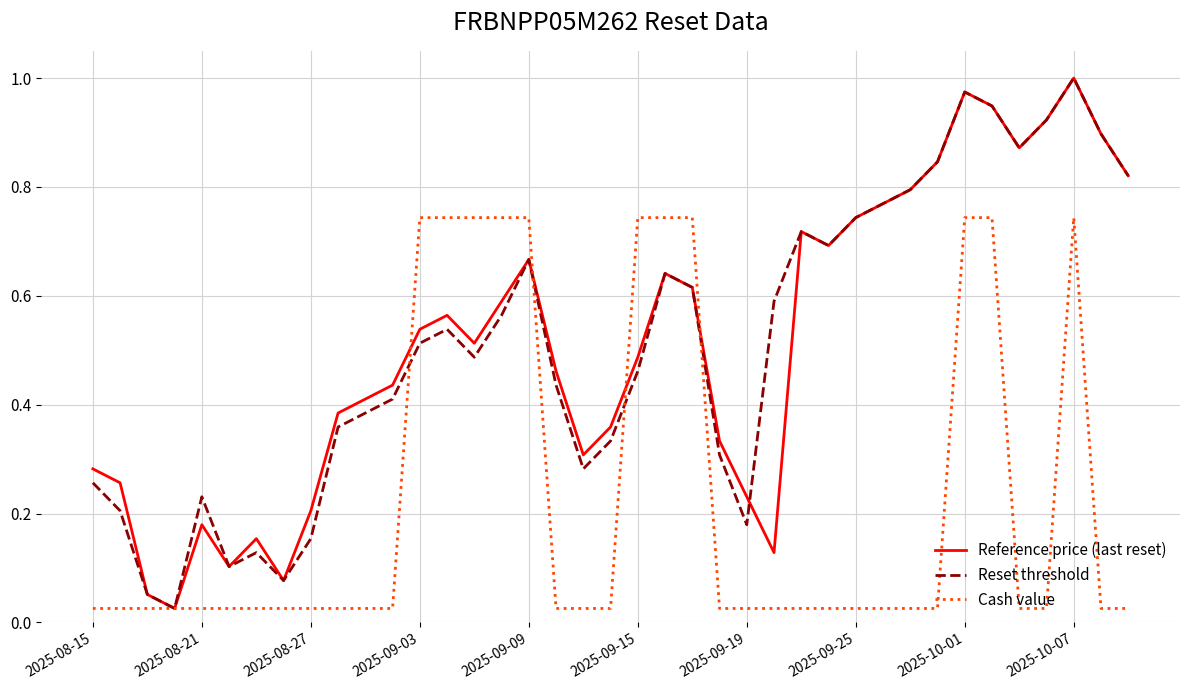

What are all the series names shown in the legend?

Reference price (last reset), Reset threshold, Cash value